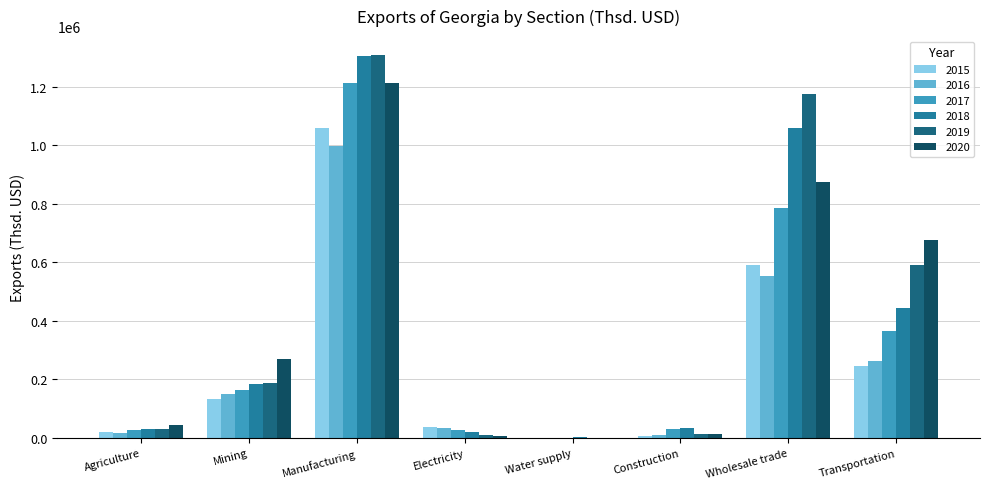

True or false: 2016 has a value of 1375783.9 at Manufacturing.

False